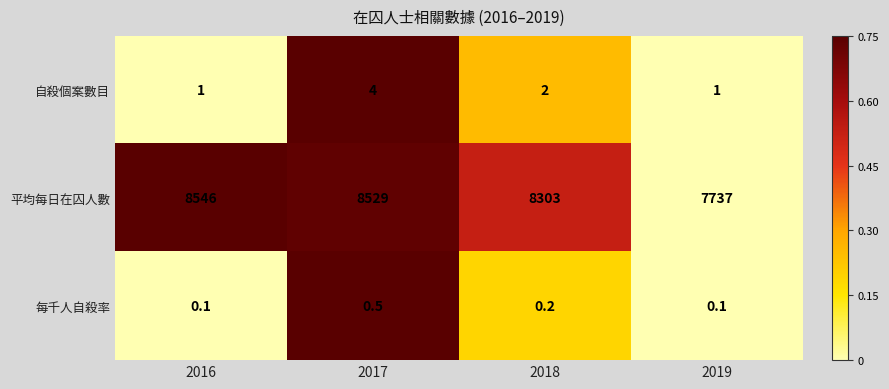

Read the 平均每日在囚人數 value at 2019.

7737.0